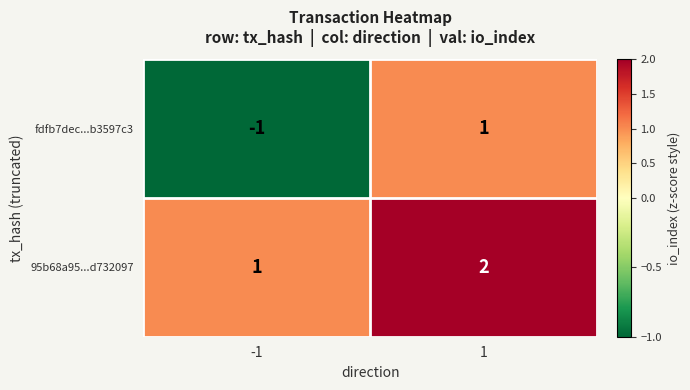

How many data points does each series have?

2